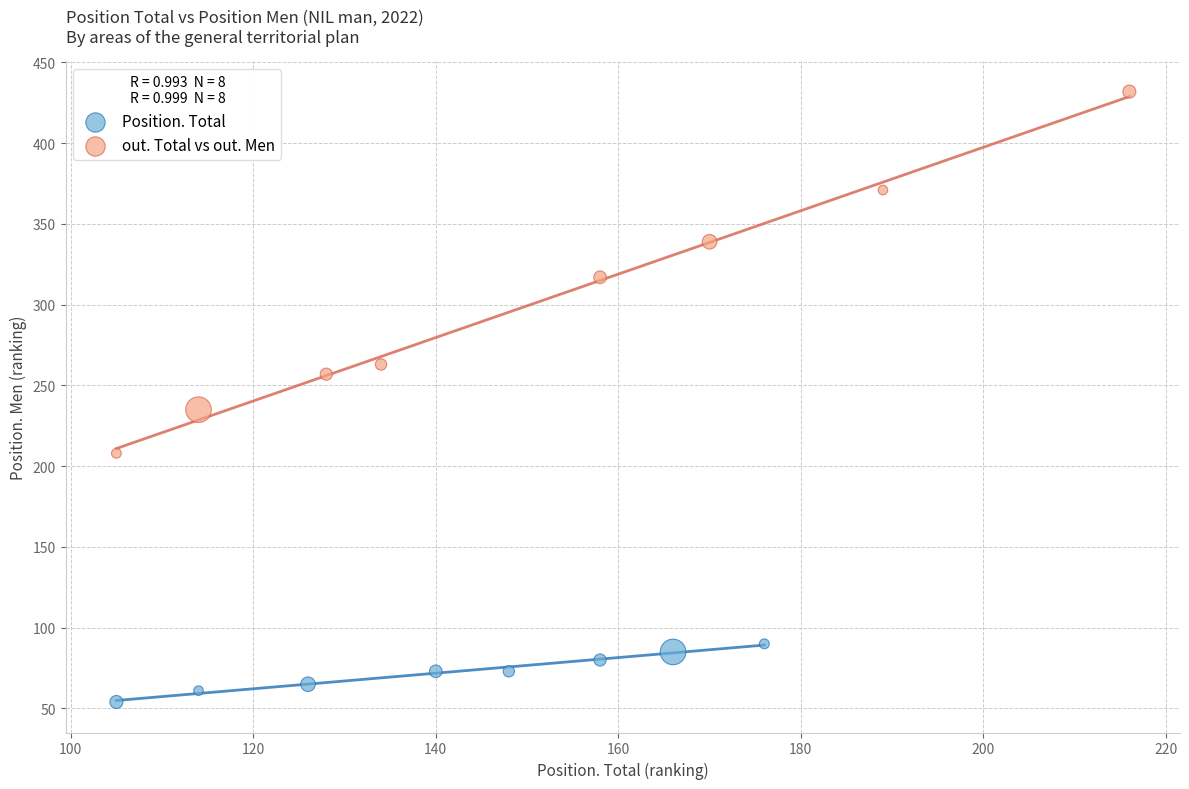

Which series contains the lowest Y value?

Position. Total